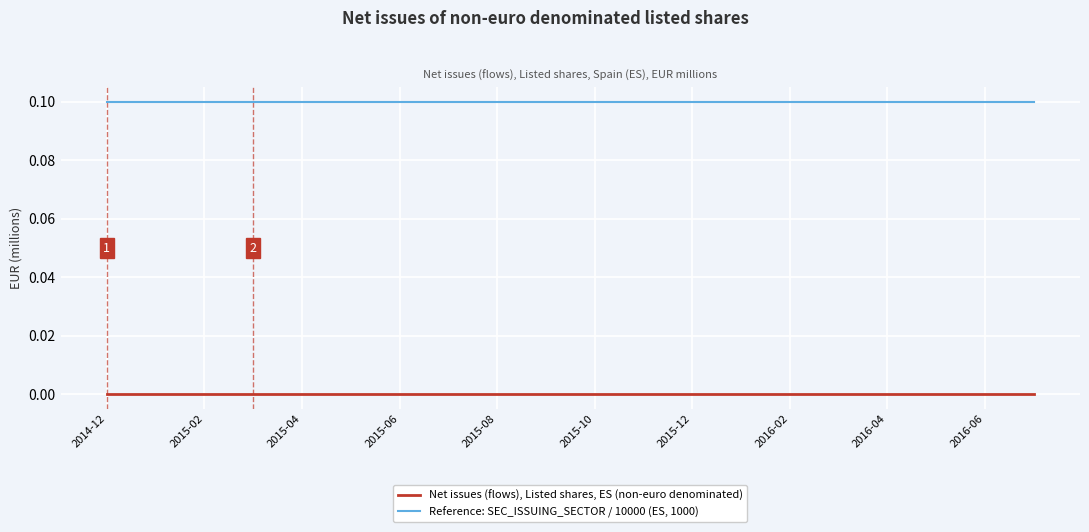

At how many categories does at least one series exceed 0?

20